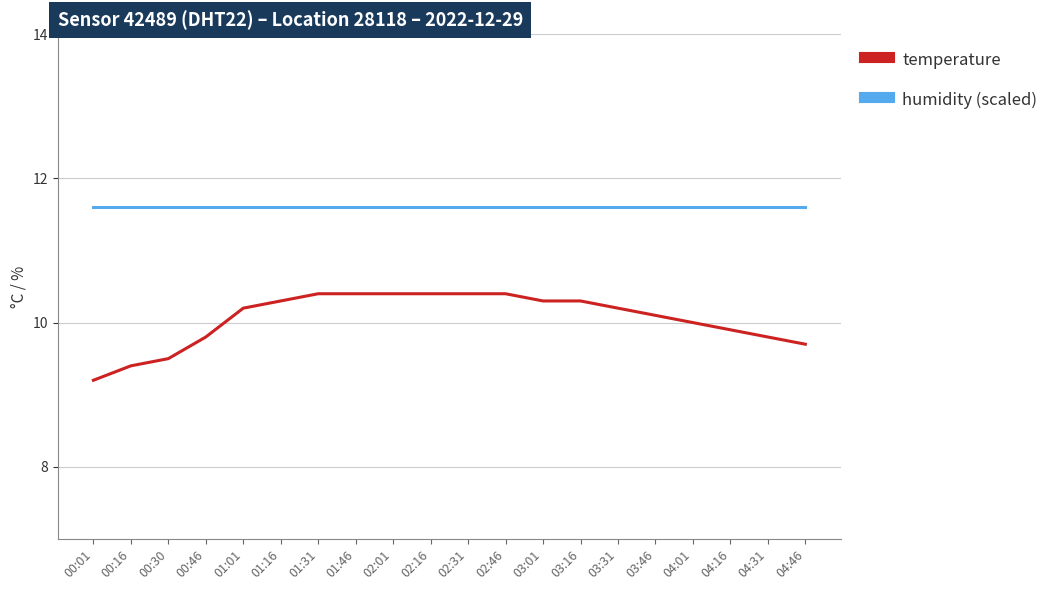

Which series has the widest spread of values?

temperature